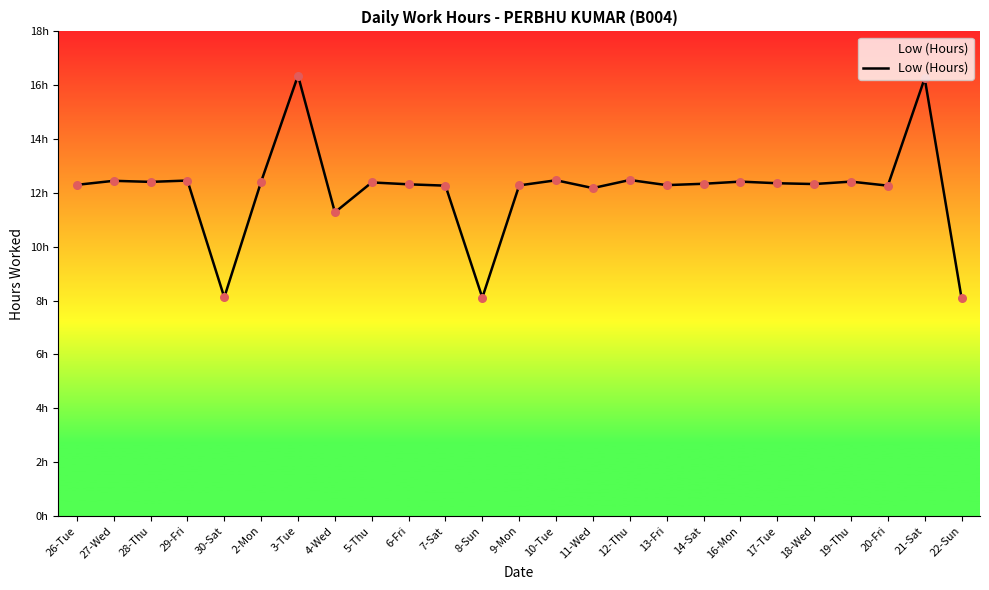

What is the change in value from 28-Thu to 17-Tue?

-0.1